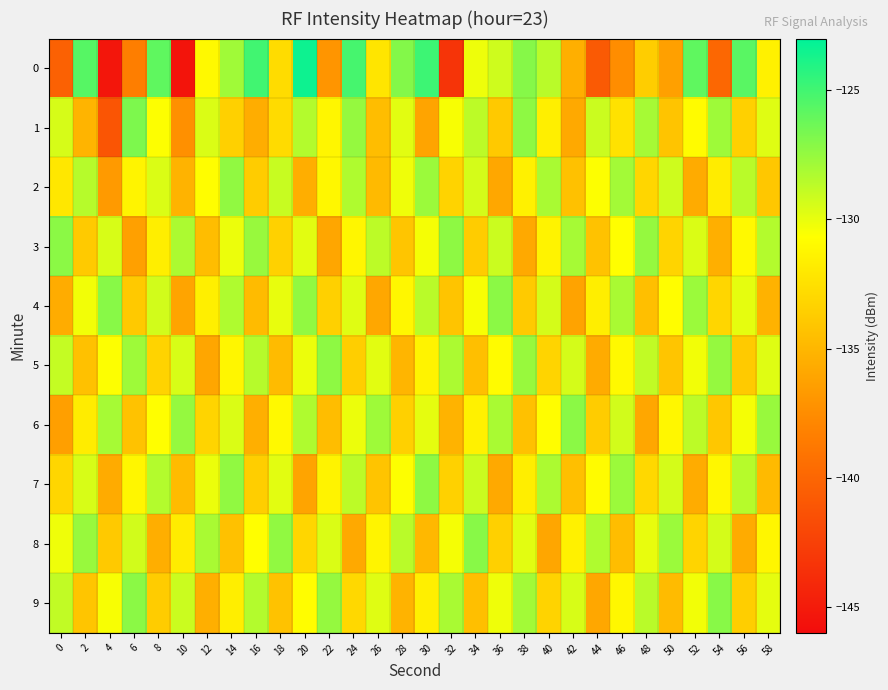

Between 46 and 36, which is larger?

36